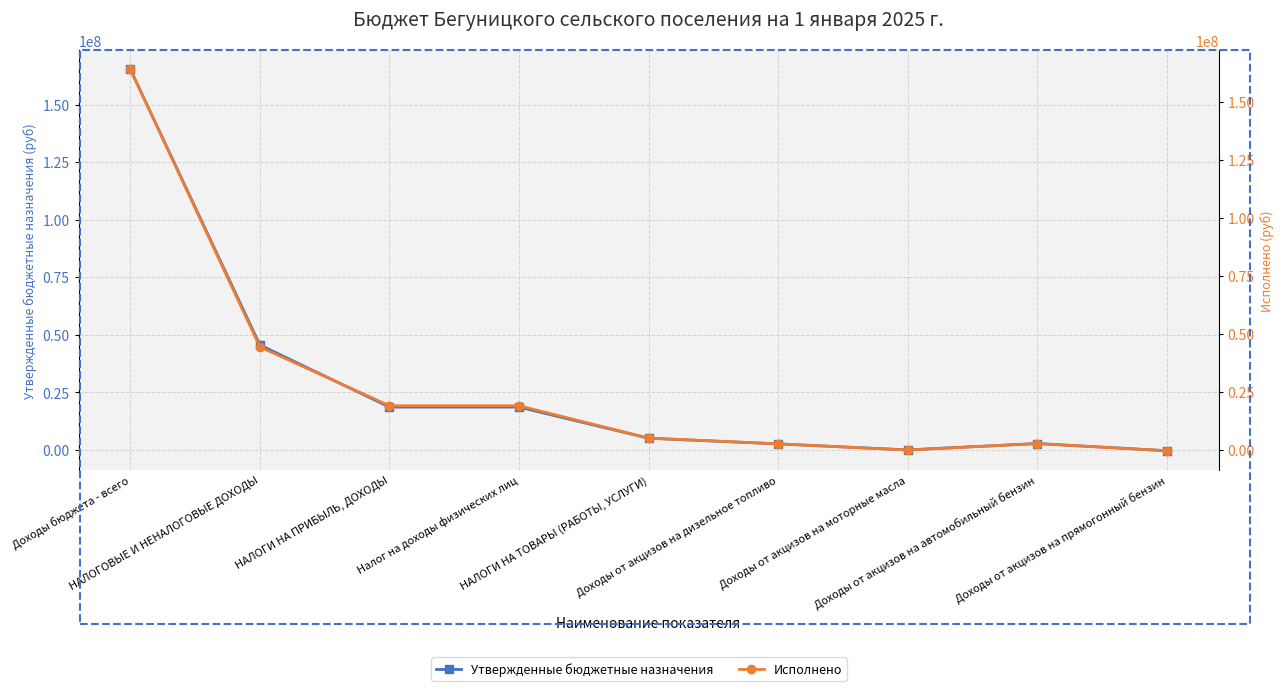

The Исполнено series shows 27240291.8 at НАЛОГИ НА ПРИБЫЛЬ, ДОХОДЫ. True or false?

False